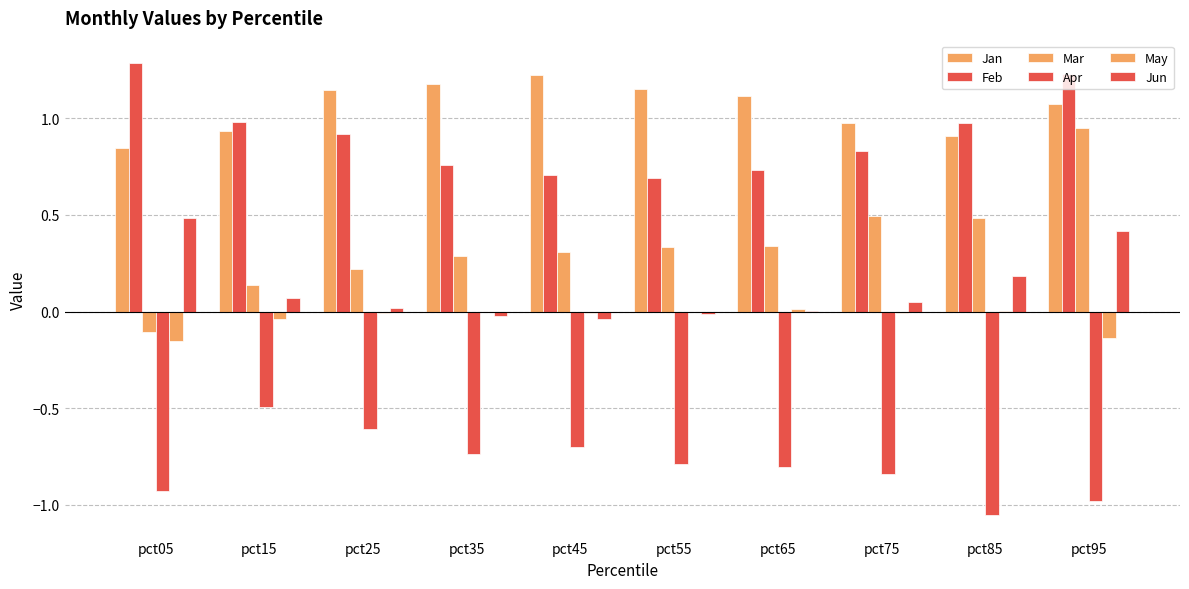

What is the value of the Jan bar at the 3rd from the left?

1.1